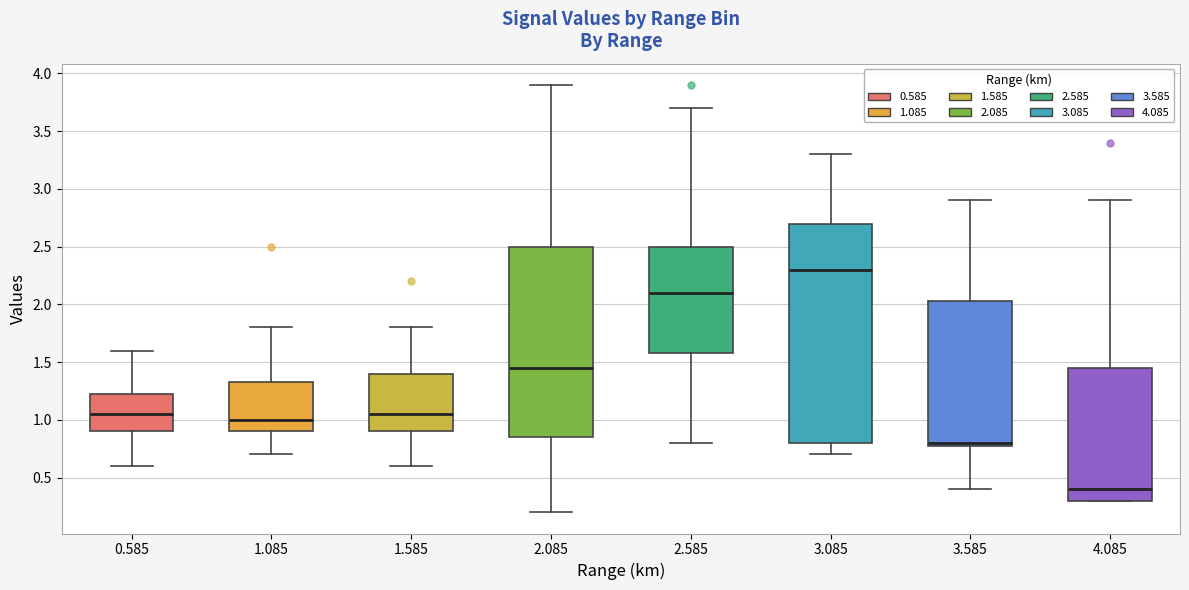

Reading left to right, read every box against the y-axis: the position of its median line, the range the box covers, and the ends of its whiskers. The values are not printed on the chart, so give them approximately, as read against the axis.

0.585: median 1.05, box 0.90 to 1.25, whiskers 0.60 to 1.60
1.085: median 1.00, box 0.90 to 1.35, whiskers 0.70 to 1.80
1.585: median 1.05, box 0.90 to 1.40, whiskers 0.60 to 1.80
2.085: median 1.45, box 0.85 to 2.50, whiskers 0.20 to 3.90
2.585: median 2.10, box 1.60 to 2.50, whiskers 0.80 to 3.70
3.085: median 2.30, box 0.80 to 2.70, whiskers 0.70 to 3.30
3.585: median 0.80 (just above the box's lower edge), box 0.80 to 2.05, whiskers 0.40 to 2.90
4.085: median 0.40, box 0.30 to 1.45, whiskers 0.30 to 2.90